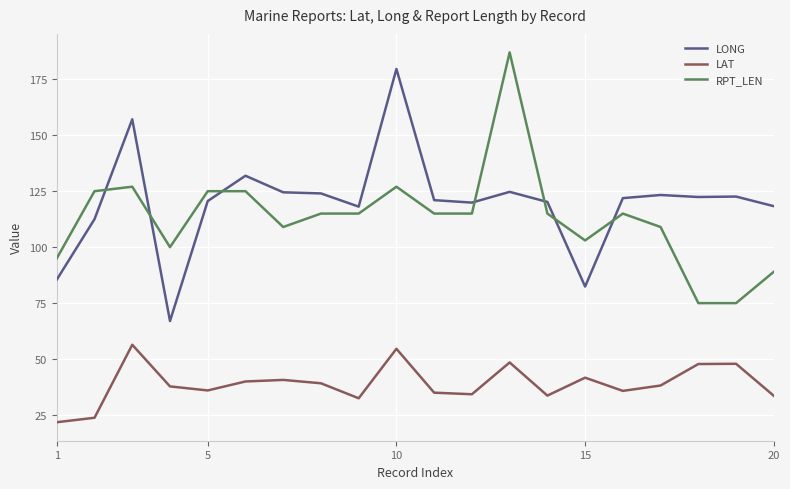

What is the lowest value of the LONG series?

67.0